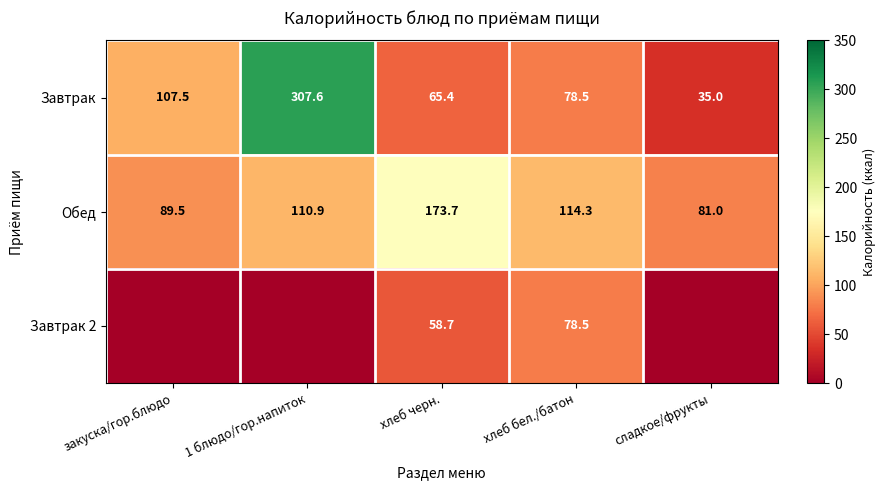

What is the total value across all series at закуска/гор.блюдо?

197.0